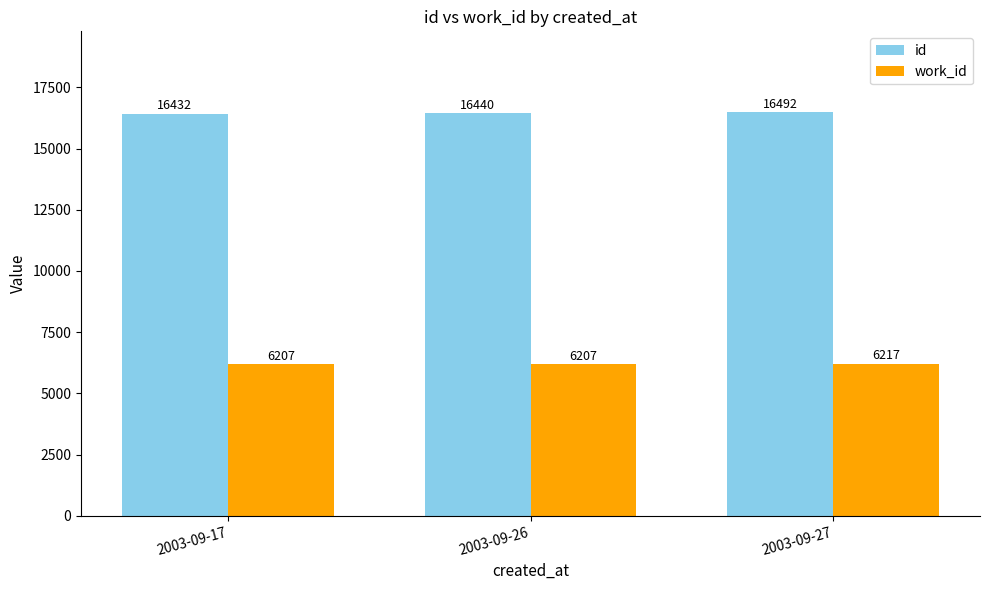

True or false: work_id has a value of 2442 at 2003-09-26.

False